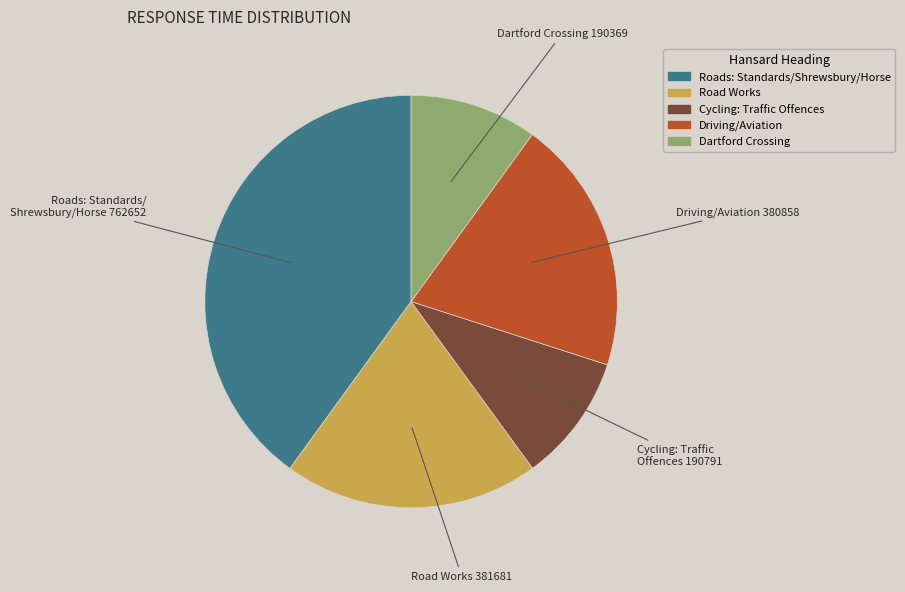

Is there a majority slice in this chart?

No